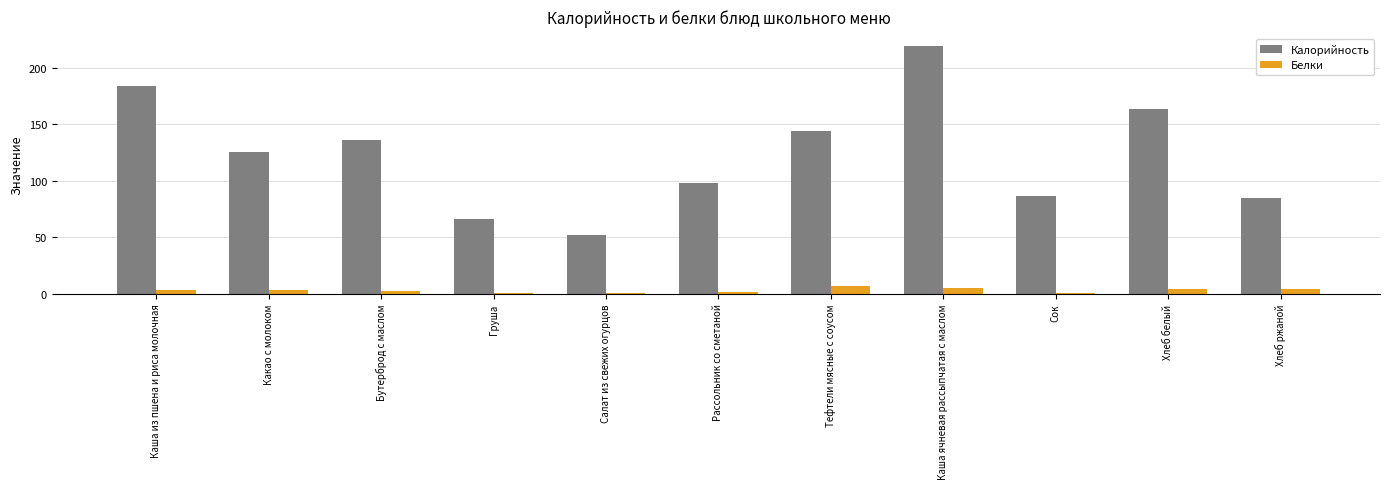

What is the highest value of the Калорийность series?

219.0